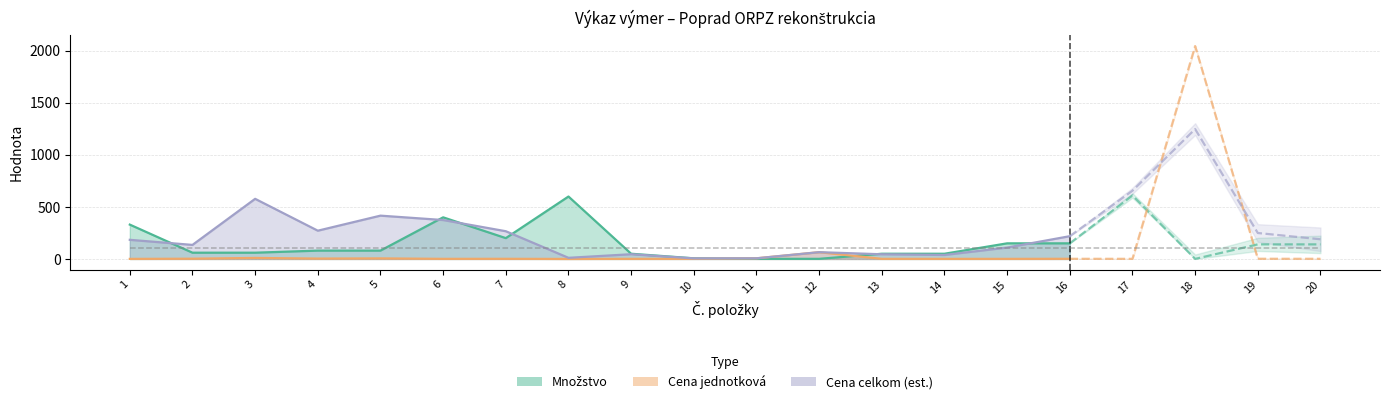

At which label does Cena celkom (est.) reach its peak?

18